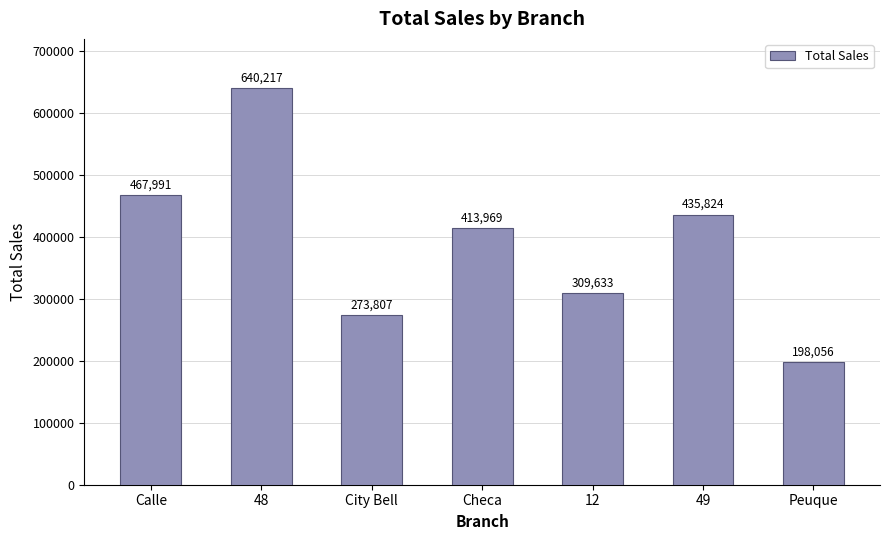

What is the minimum value shown in the chart?

198056